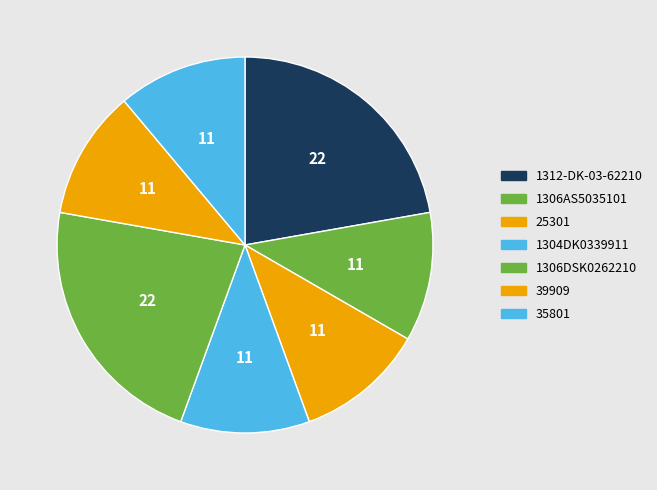

How many segments does this pie chart have?

7